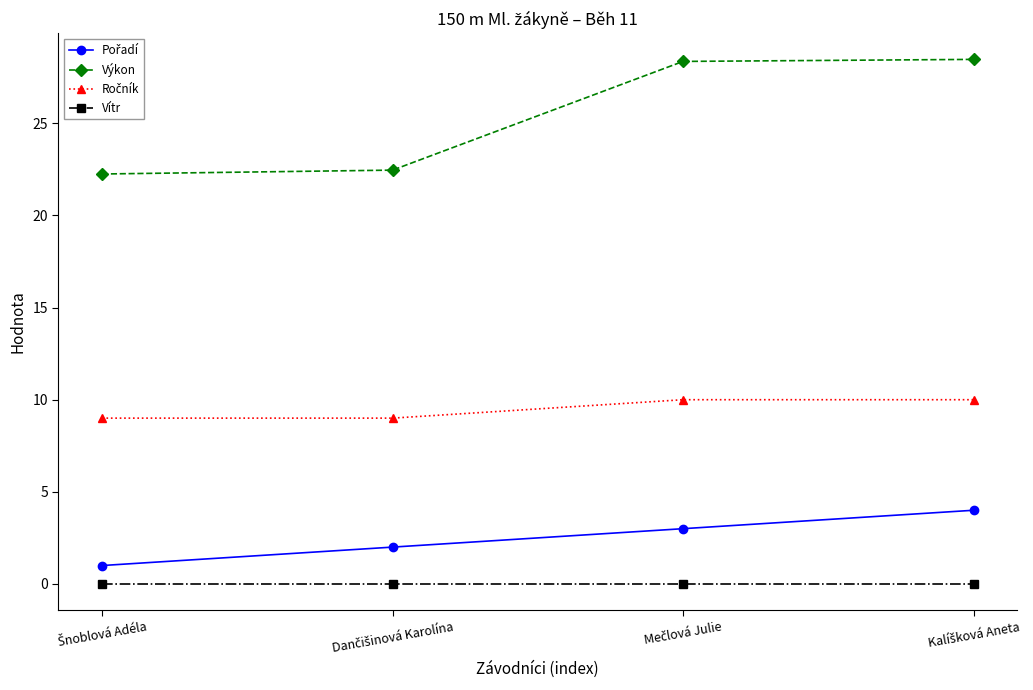

Which series has the largest range (max minus min)?

Výkon